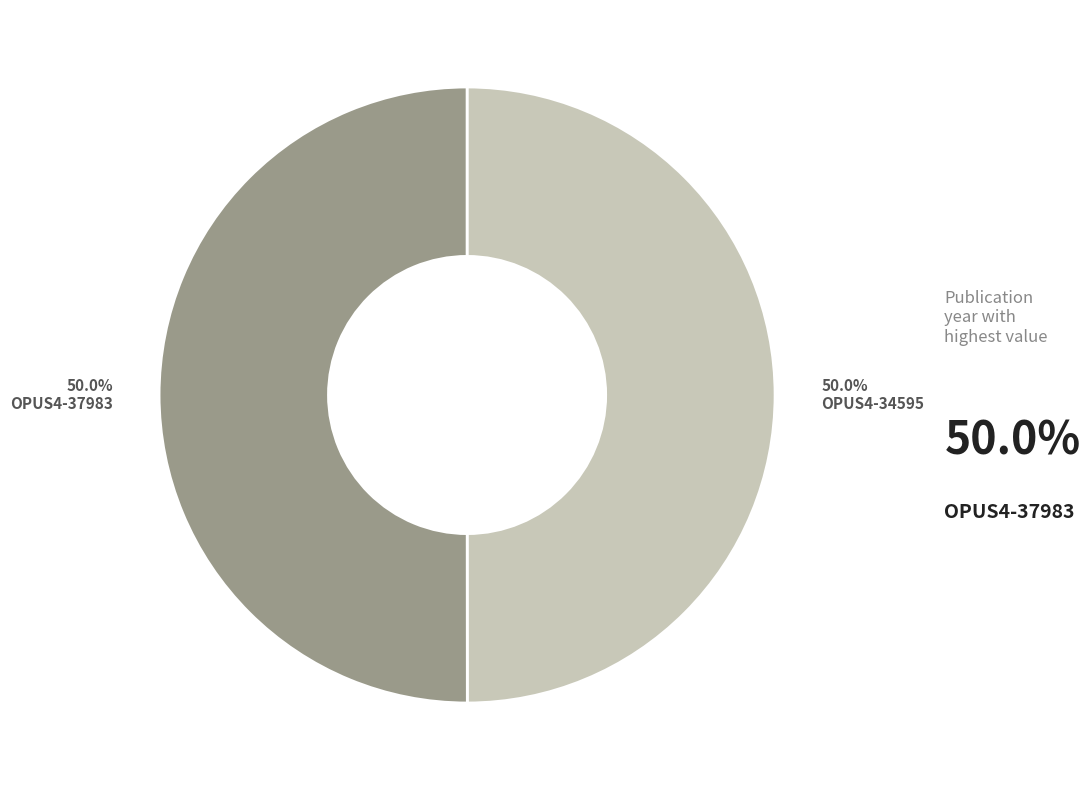

Count the number of slices in the pie.

2